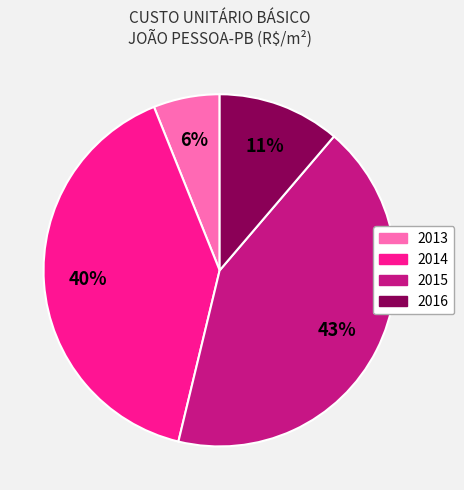

To the nearest percent, what is the average slice percentage?

25%